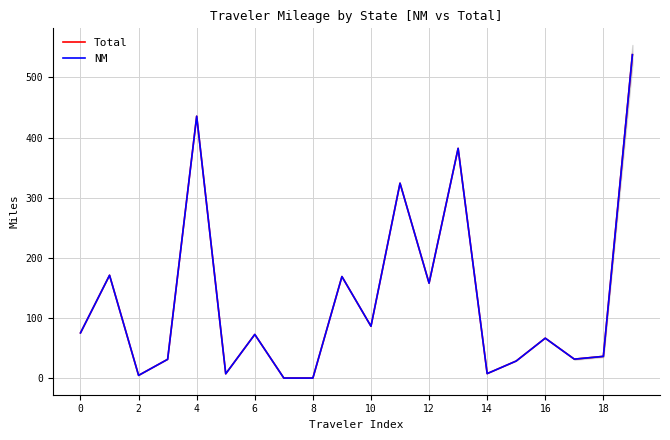

How many lines are shown in the chart?

2